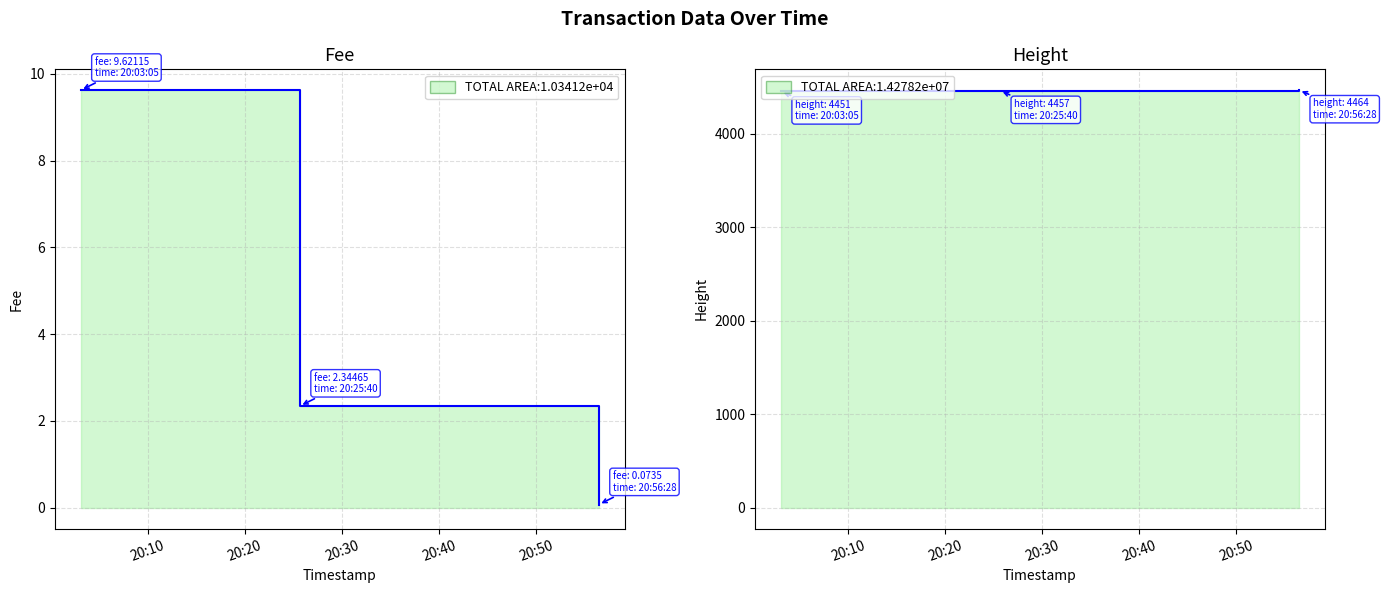

Which series has the largest total across all categories?

Height